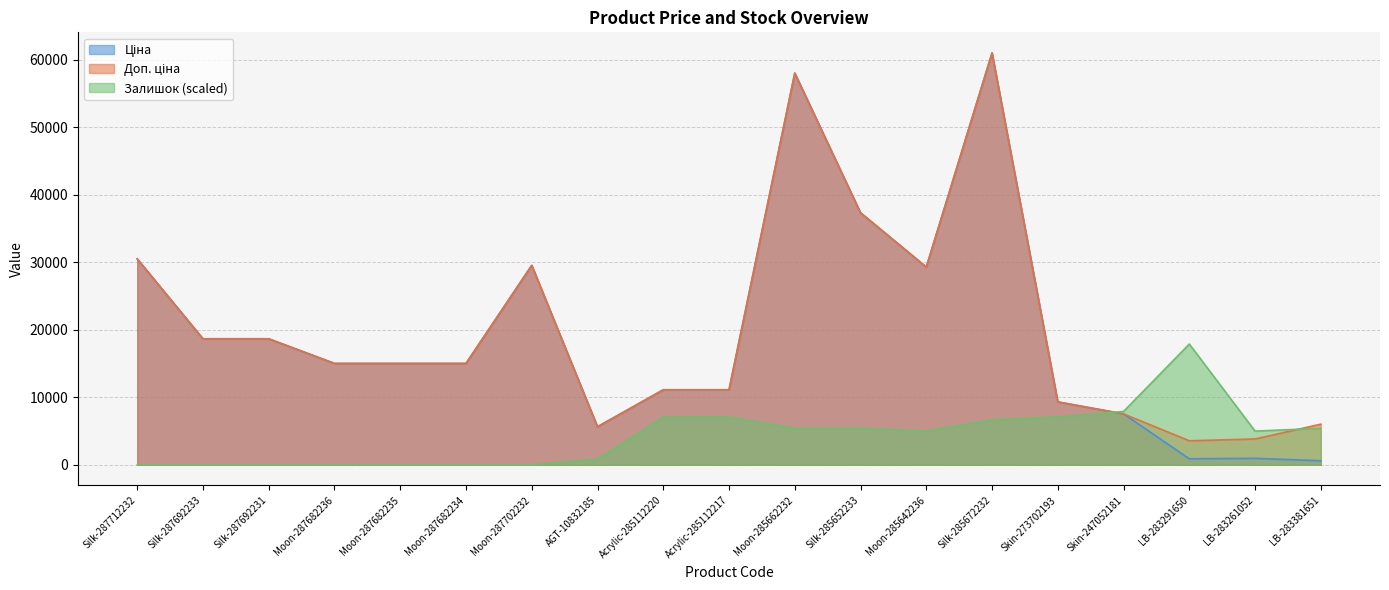

True or false: Ціна has a value of 61024.7 at Silk-285672232.

True